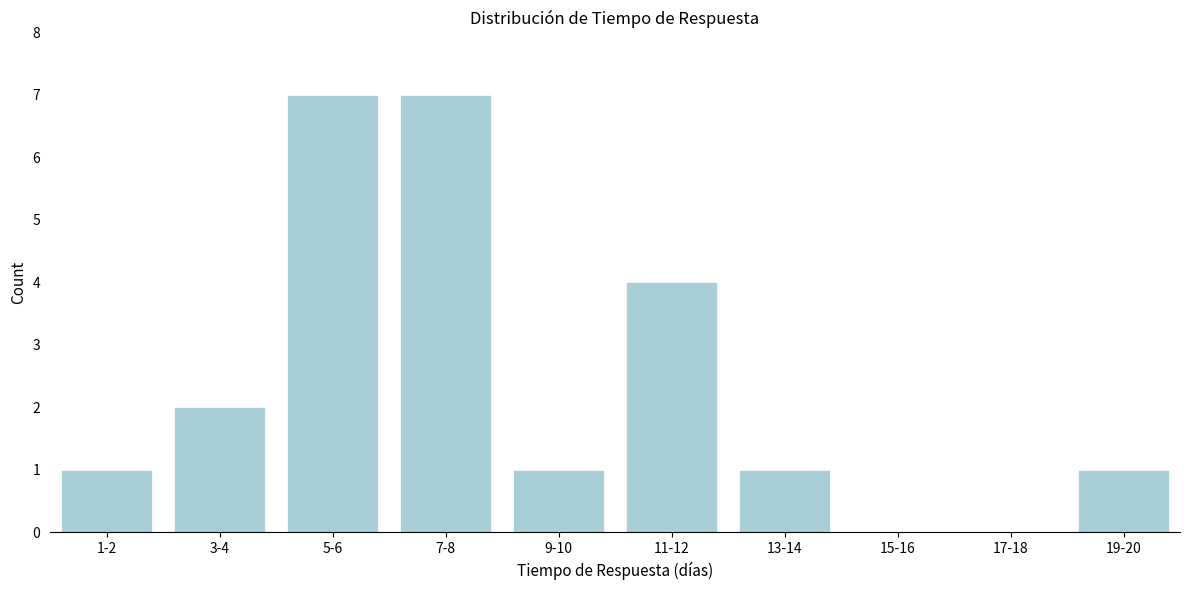

Reading left to right, transcribe all the data shown in this chart.

1-2=1	3-4=2	5-6=7	7-8=7	9-10=1	11-12=4	13-14=1	15-16=0	17-18=0	19-20=1